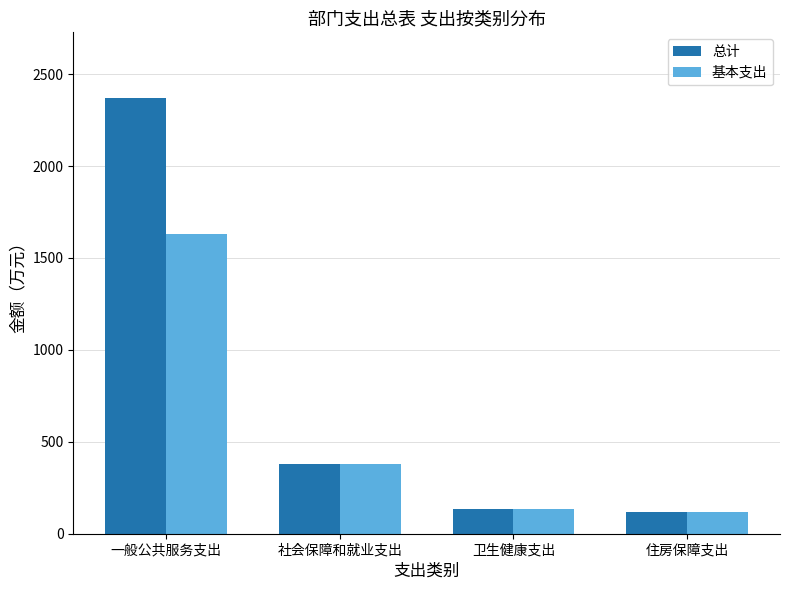

What is the difference between the highest and lowest values at 一般公共服务支出?

740.1